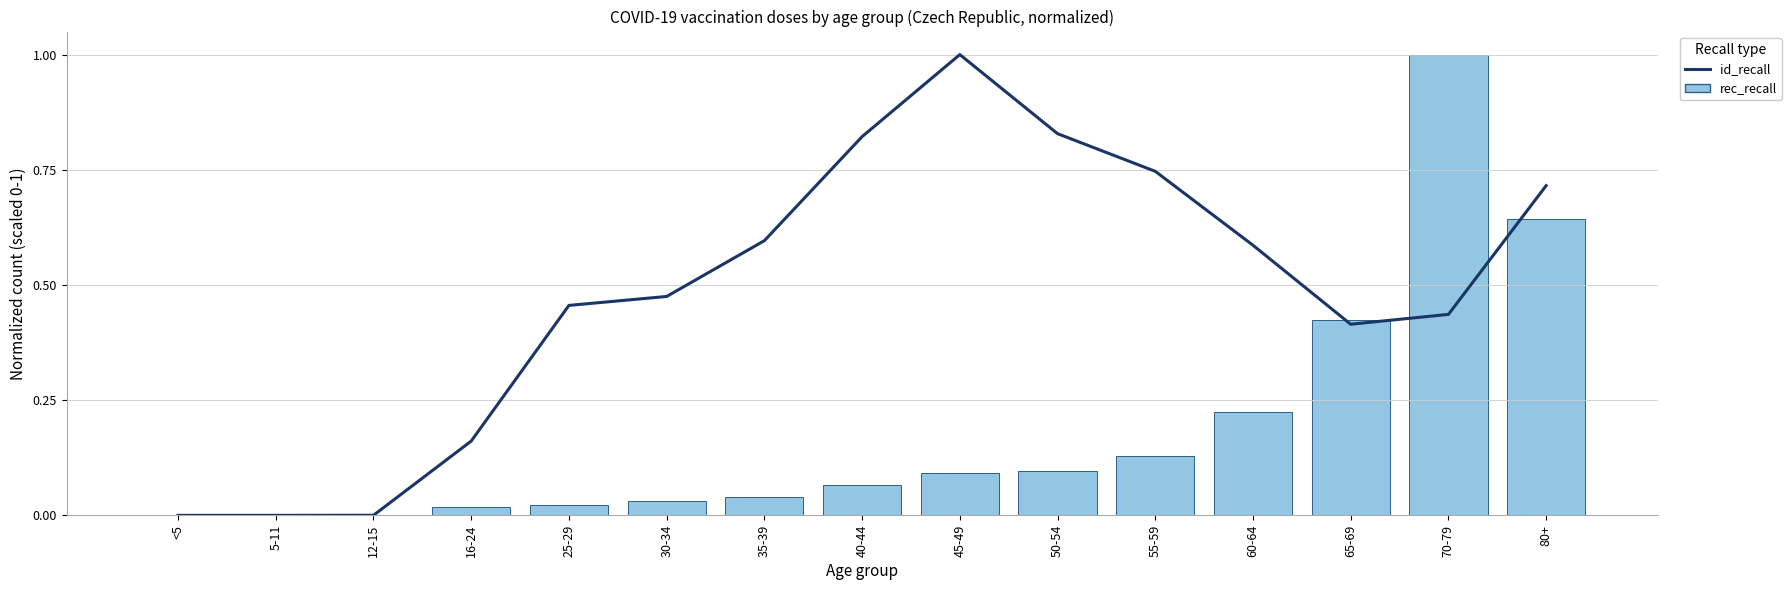

What is the highest value of the rec_recall series?

1.0